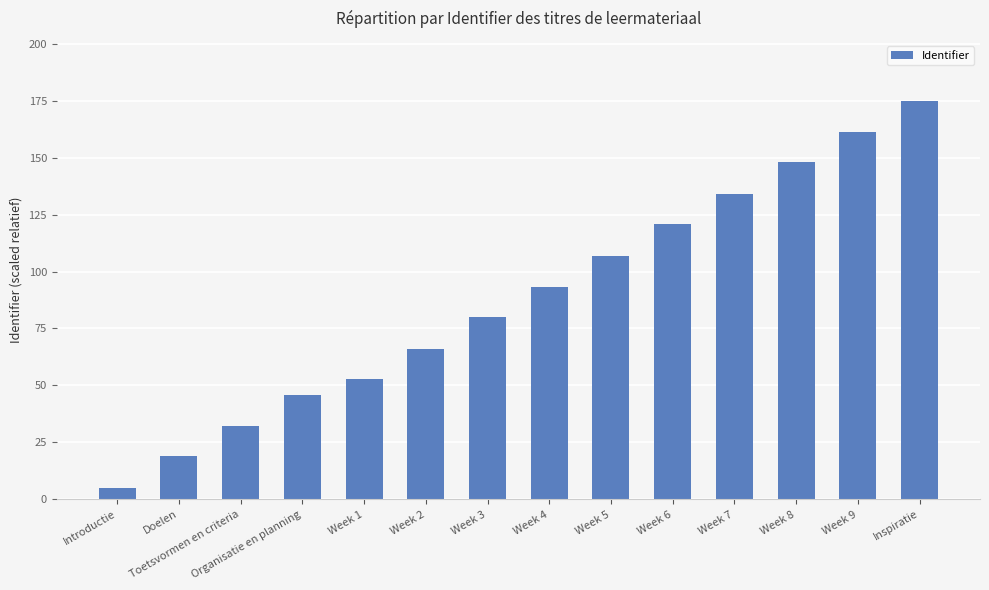

Reading left to right, extract all data points from this chart.

5	19	32	46	53	66	80	93	107	121	134	148	161	175